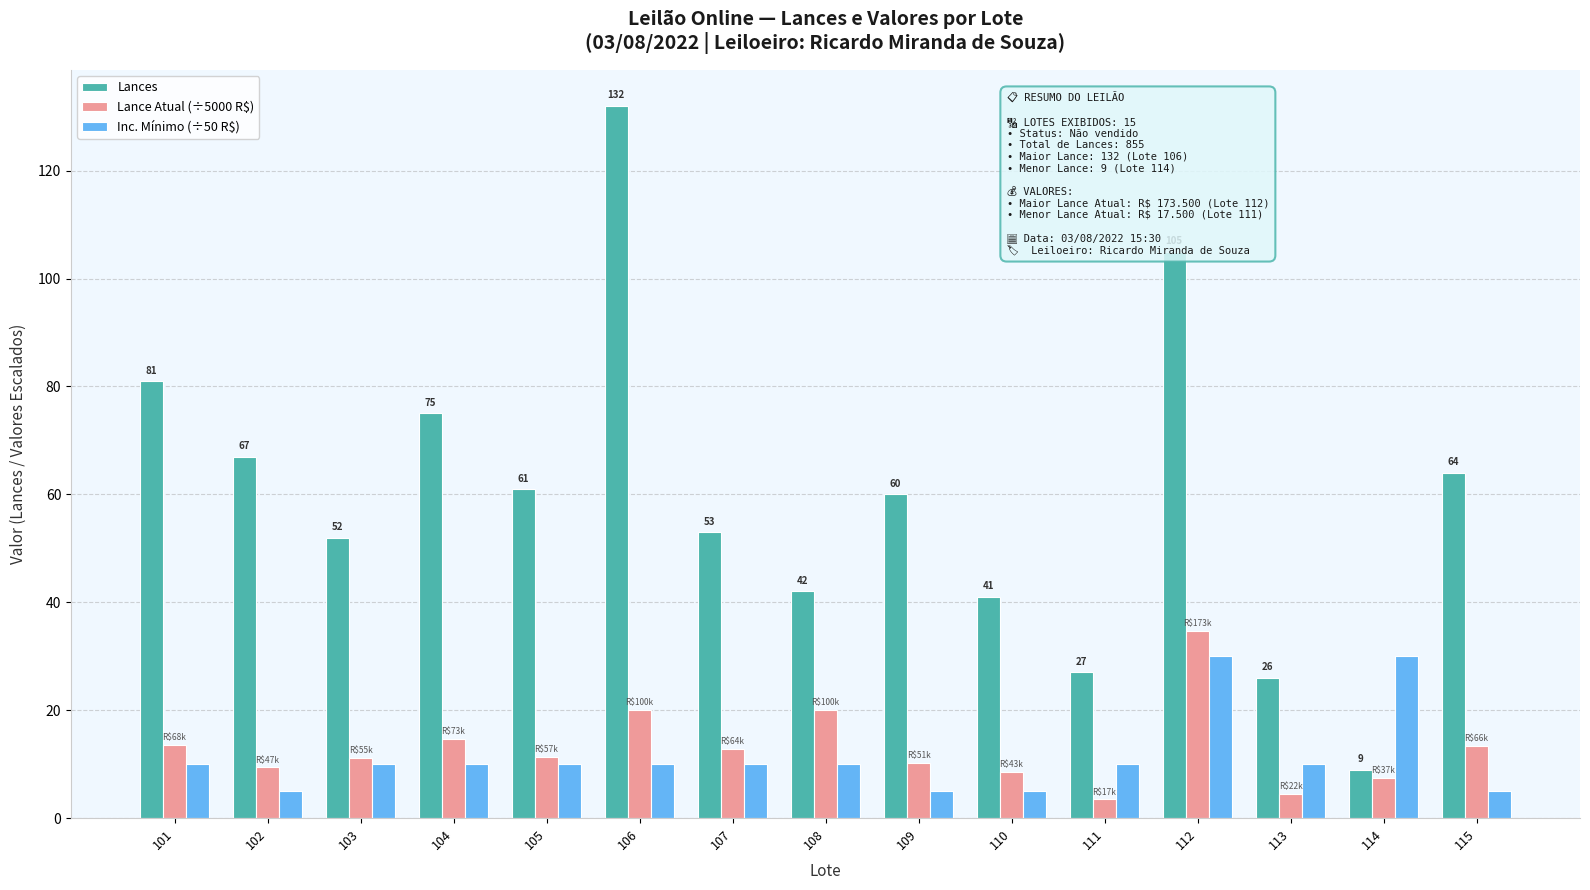

The Lance Atual (÷5000 R$) series shows 59.8 at 112. True or false?

False